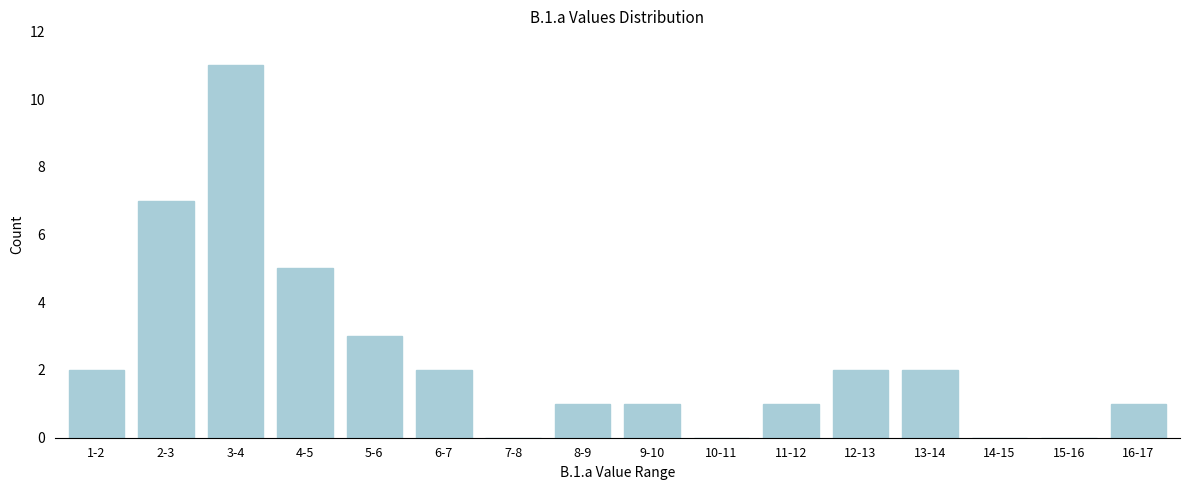

Reading left to right, transcribe all the data shown in this chart.

1-2=2	2-3=7	3-4=11	4-5=5	5-6=3	6-7=2	7-8=0	8-9=1	9-10=1	10-11=0	11-12=1	12-13=2	13-14=2	14-15=0	15-16=0	16-17=1